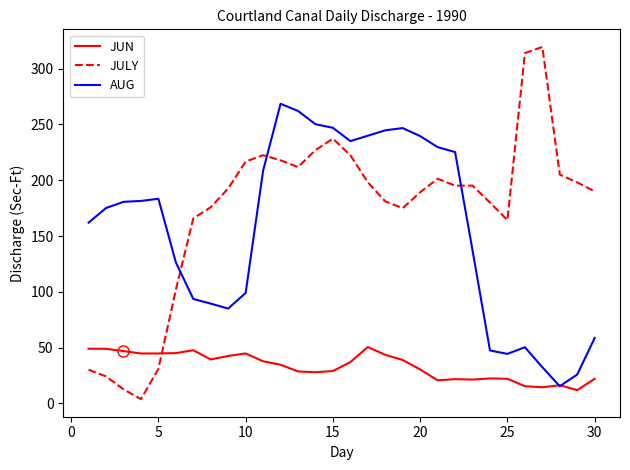

List the series in order of their peak value, lowest first.

JUN, AUG, JULY